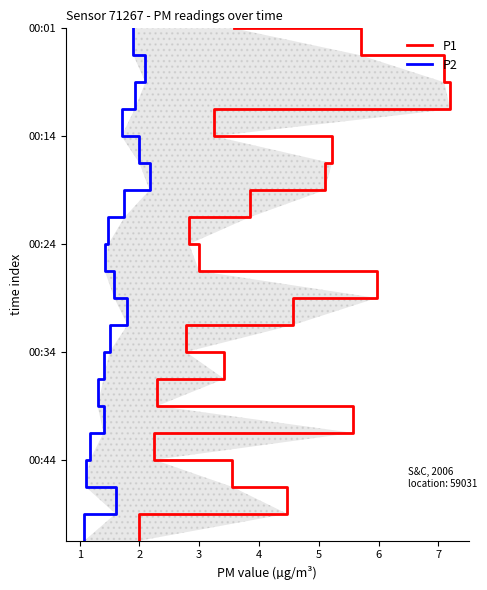

The value of P1 at 2 is 9. True or false?

False